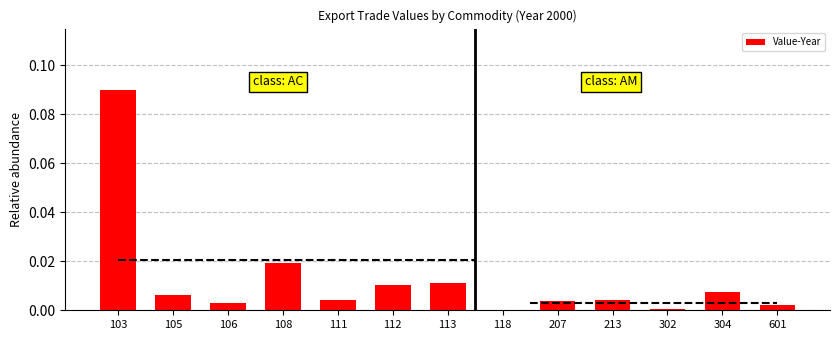

Is it true that the value at 118 is 0.0?

True